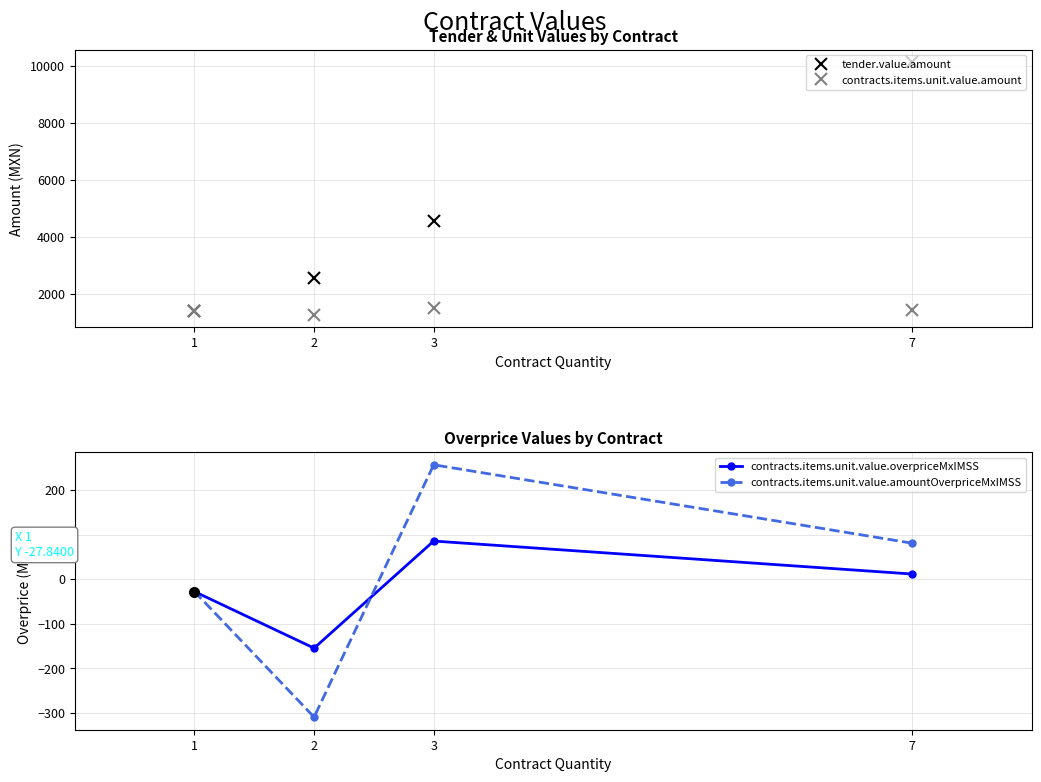

True or false: contracts.items.unit.value.amount has a value of 688.4 at 2.

False